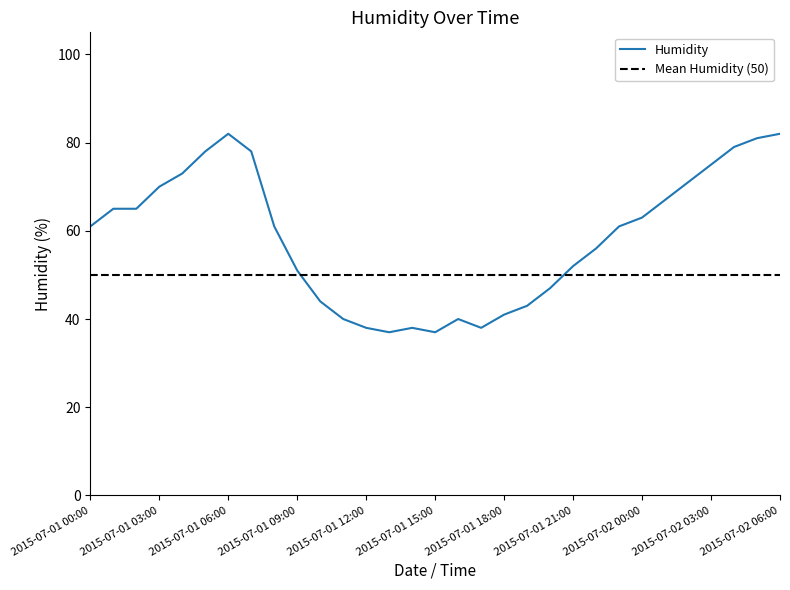

How many categories are shown in the chart?

31